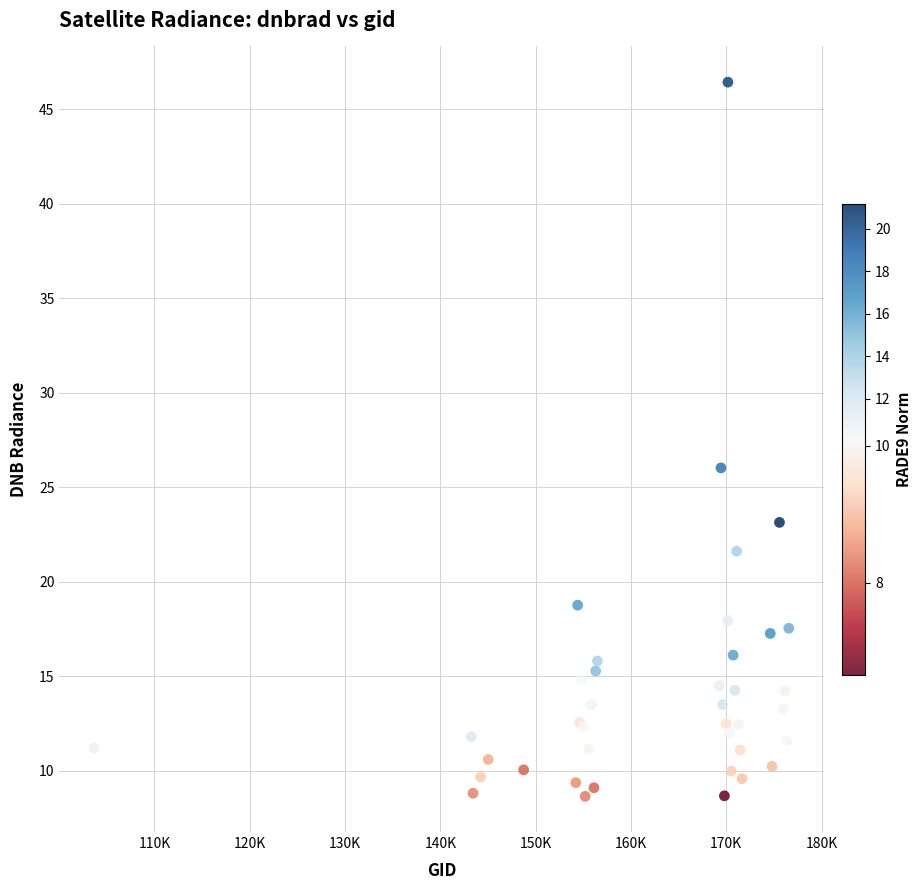

What Y value in the scatter plot is closest to 27?

26.0